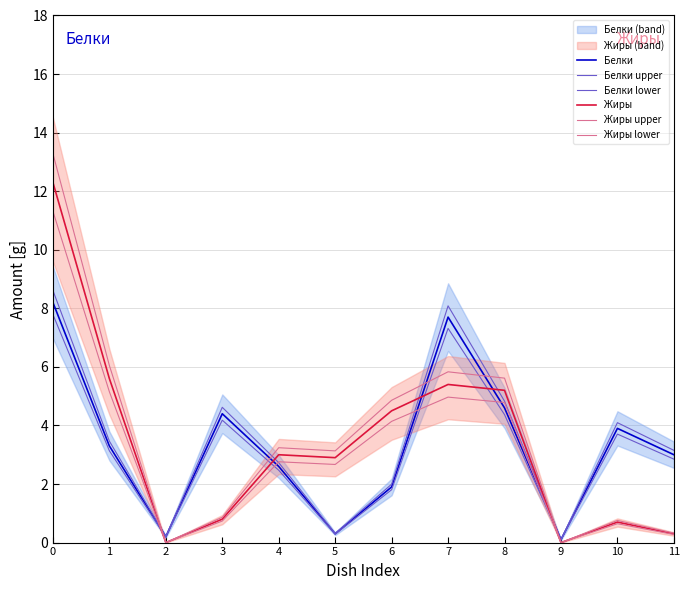

Between 2 and 8, which series saw the biggest shift?

Жиры upper